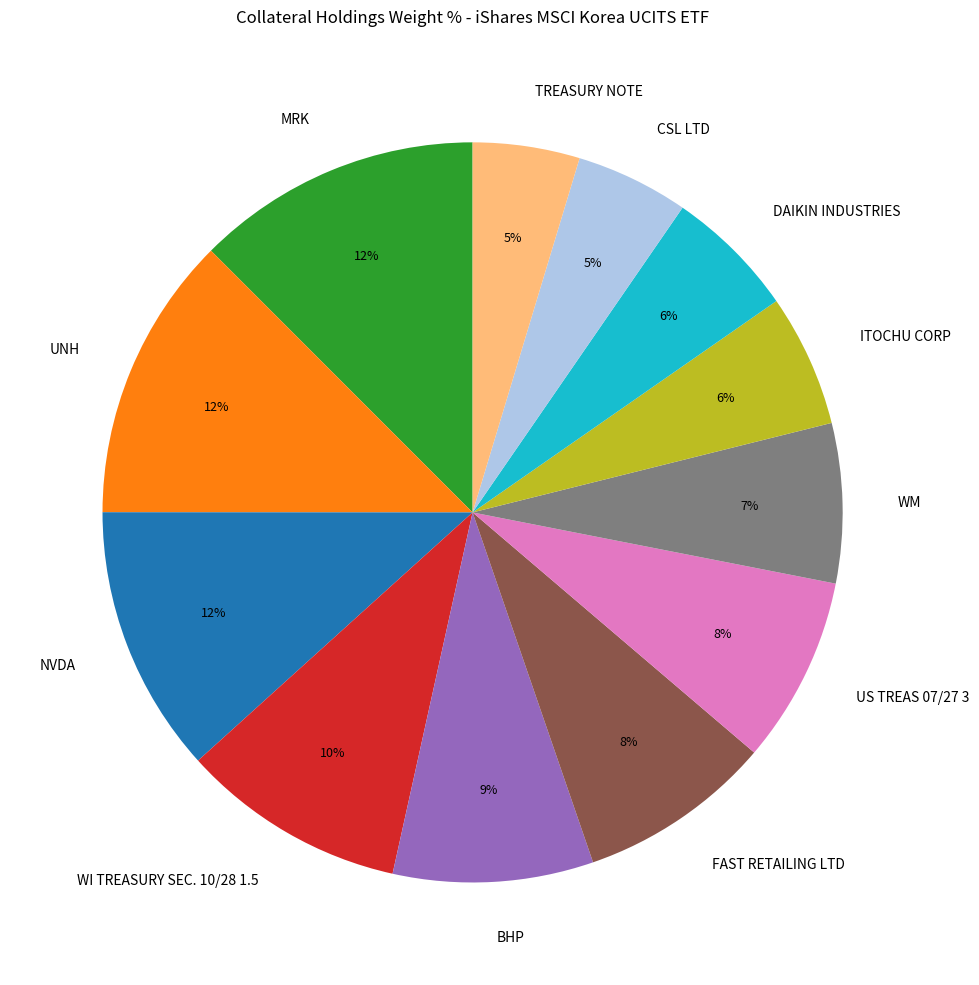

To the nearest percent, what portion does WI TREASURY SEC. 10/28 1.5 represent?

10%